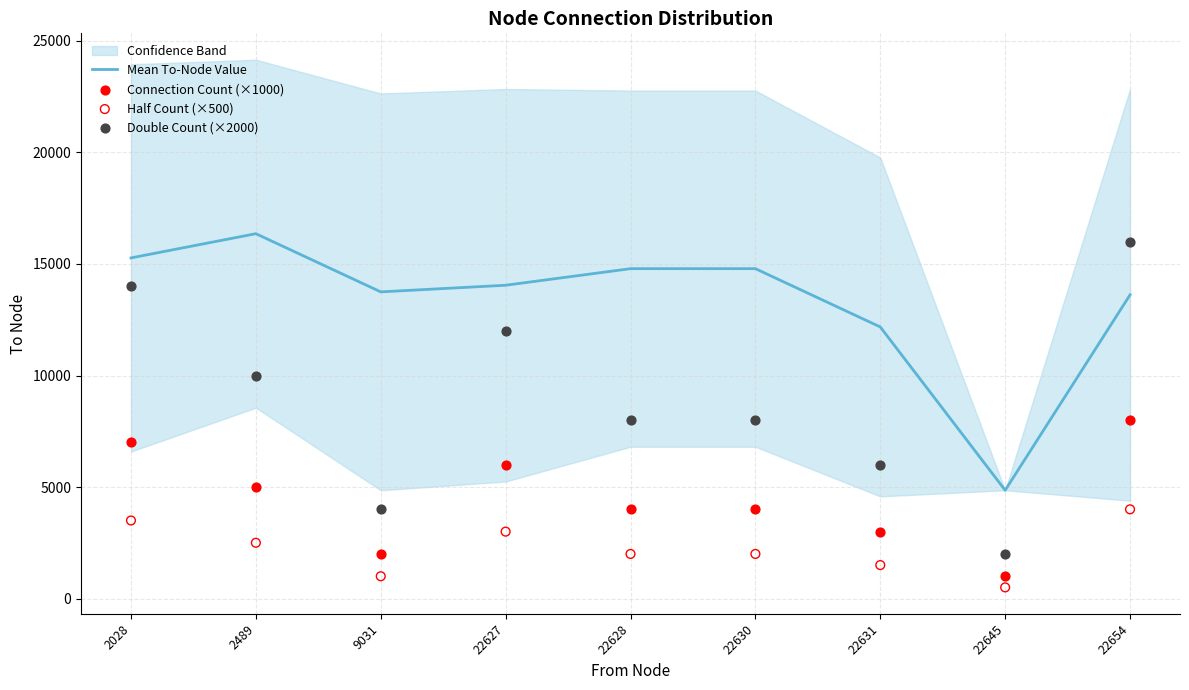

Is the value of Mean To-Node Value at 22630 greater than the value of Connection Count (×1000) at 22628?

Yes